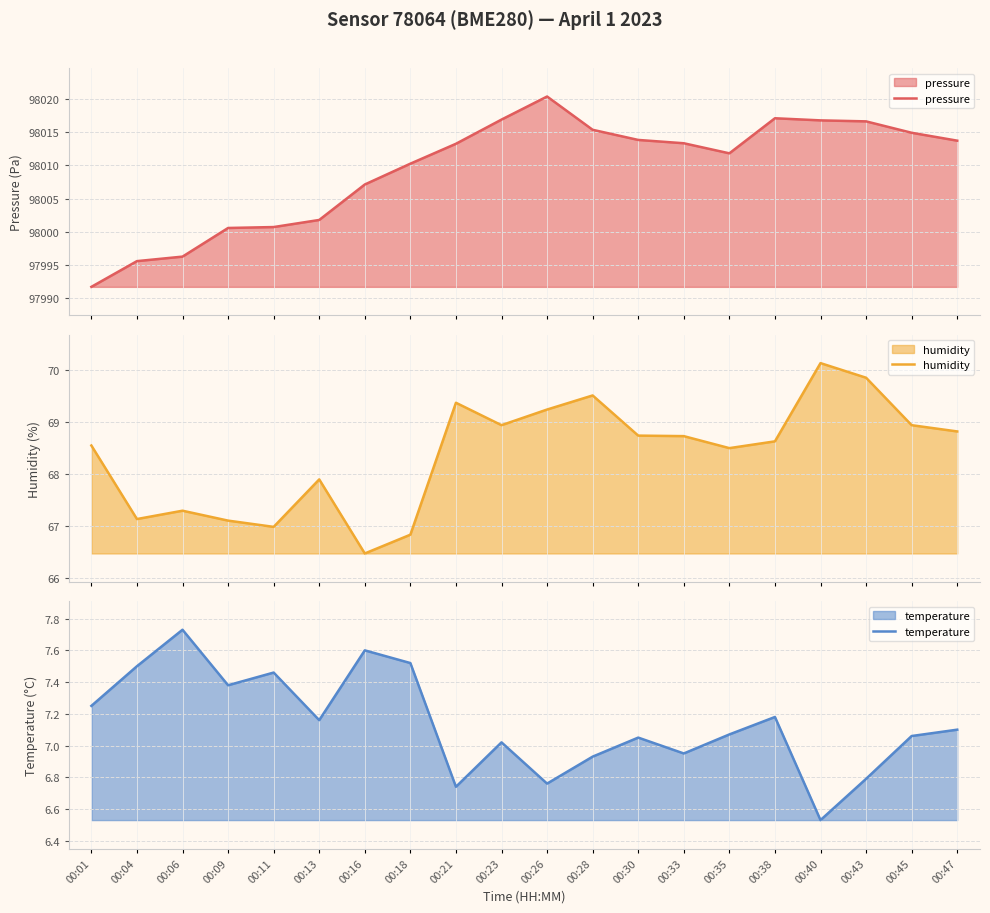

What is the value of the humidity point at the 13th from the left?

68.7